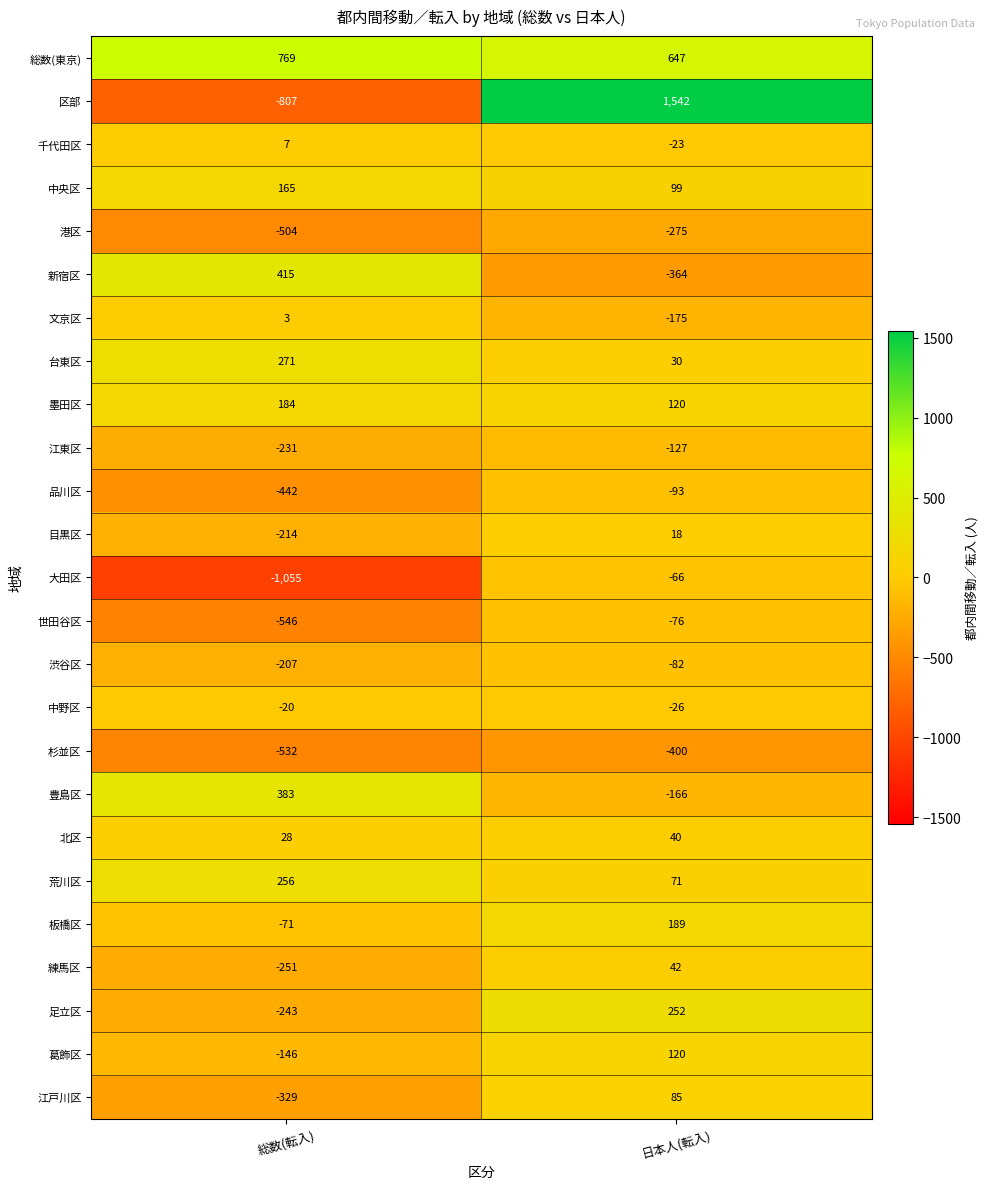

Read the 江東区 value at 日本人(転入).

-127